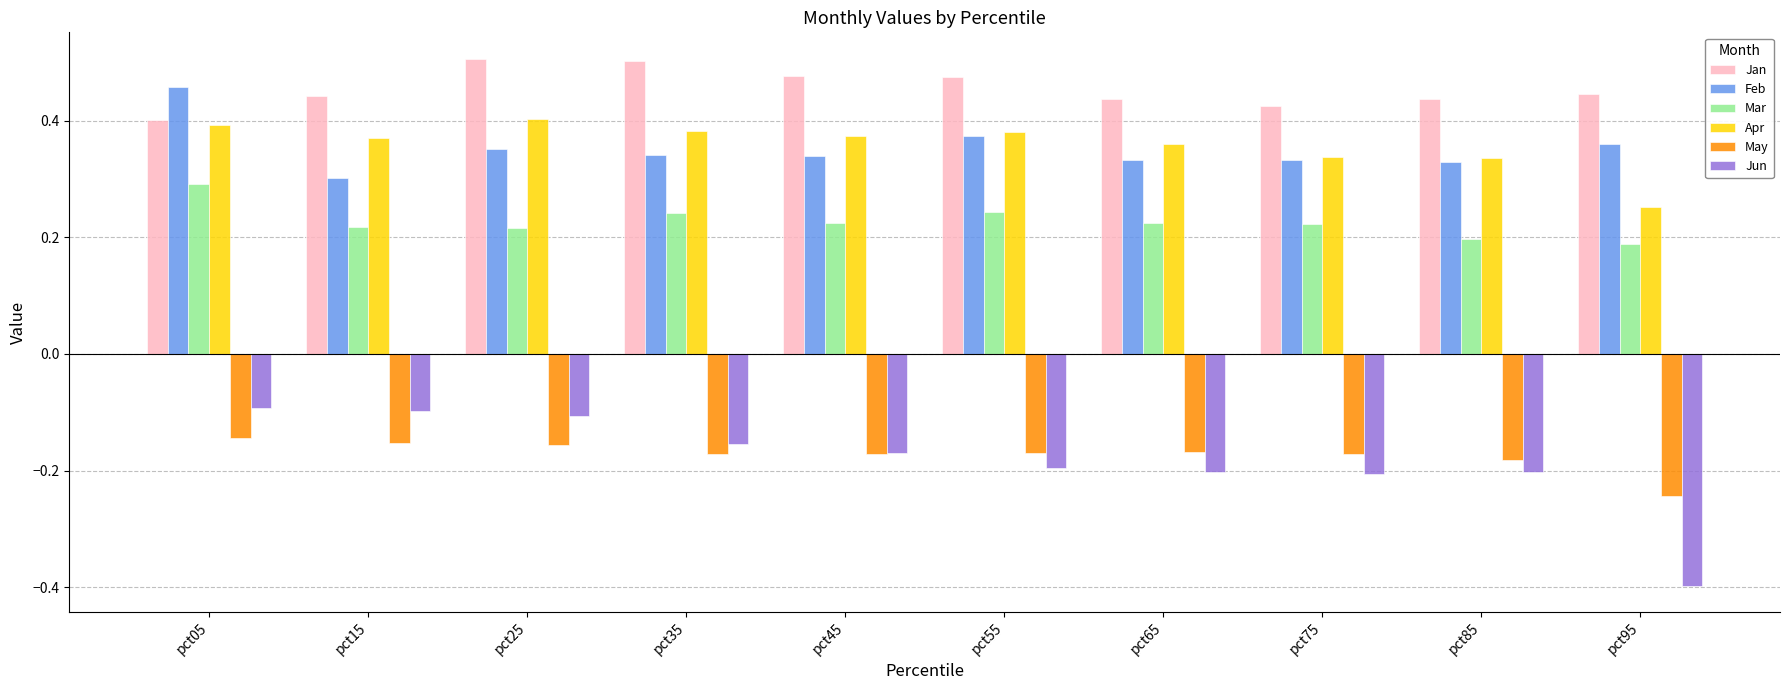

Which series has the widest spread of values?

Jun